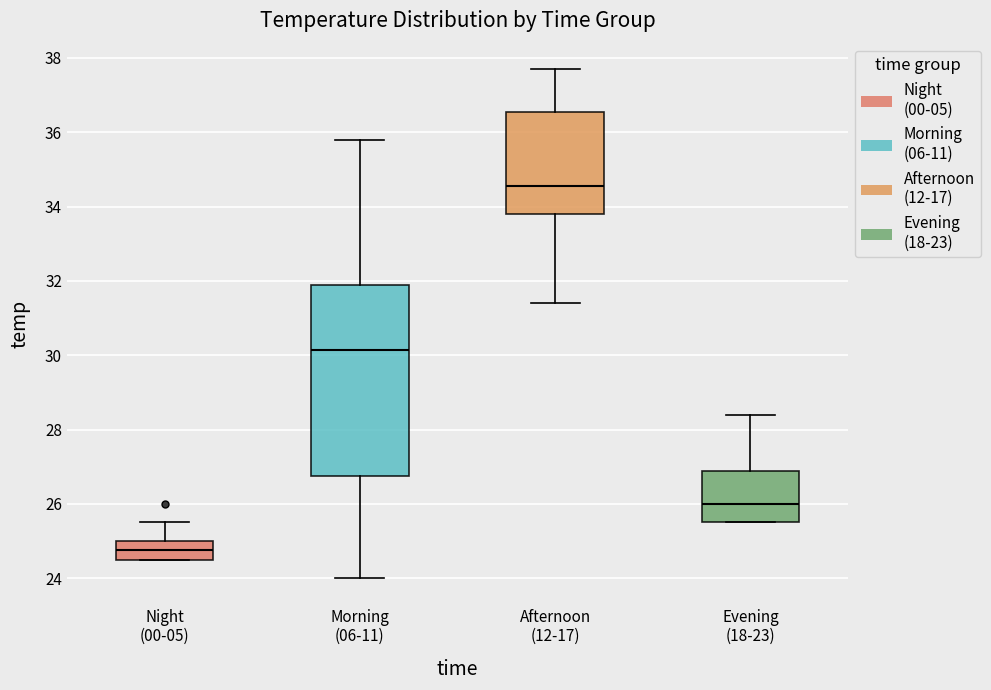

Reading left to right, read every box against the y-axis: the position of its median line, the range the box covers, and the ends of its whiskers. The values are not printed on the chart, so give them approximately, as read against the axis.

Night (00-05): median 24.8, box 24.6 to 25.0, whiskers 24.6 to 25.6
Morning (06-11): median 30.2, box 26.8 to 32.0, whiskers 24.0 to 35.8
Afternoon (12-17): median 34.6, box 33.8 to 36.6, whiskers 31.4 to 37.8
Evening (18-23): median 26.0, box 25.6 to 26.8, whiskers 25.6 to 28.4